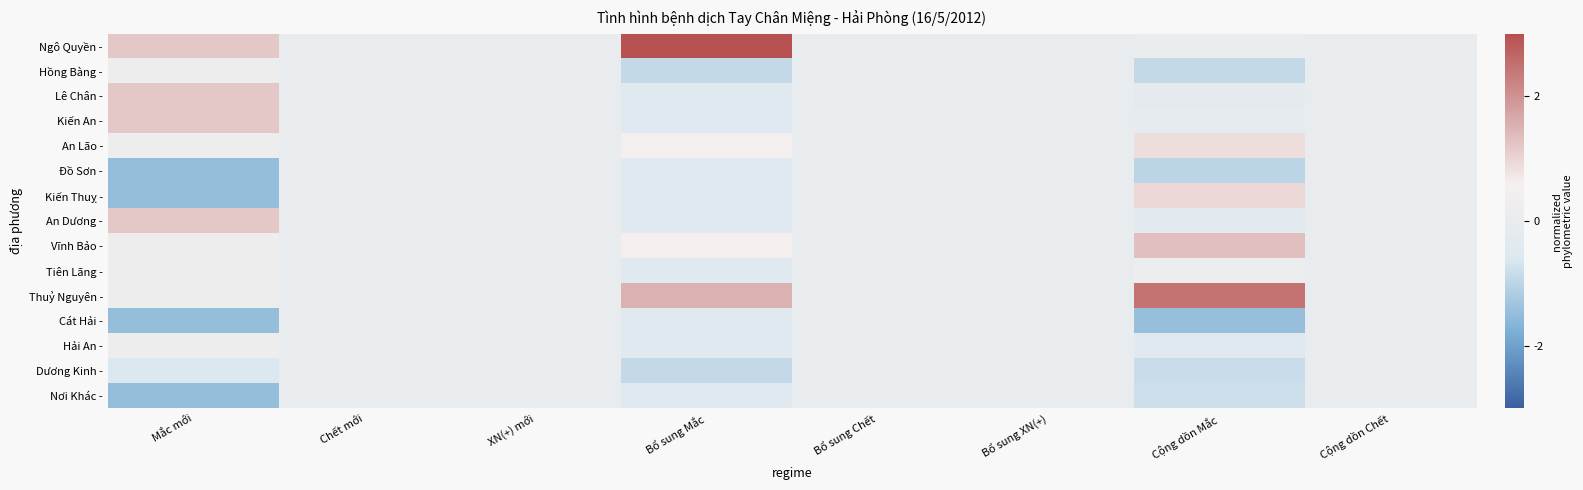

At which category does the chart reach its peak across all series?

Bổ sung Mắc